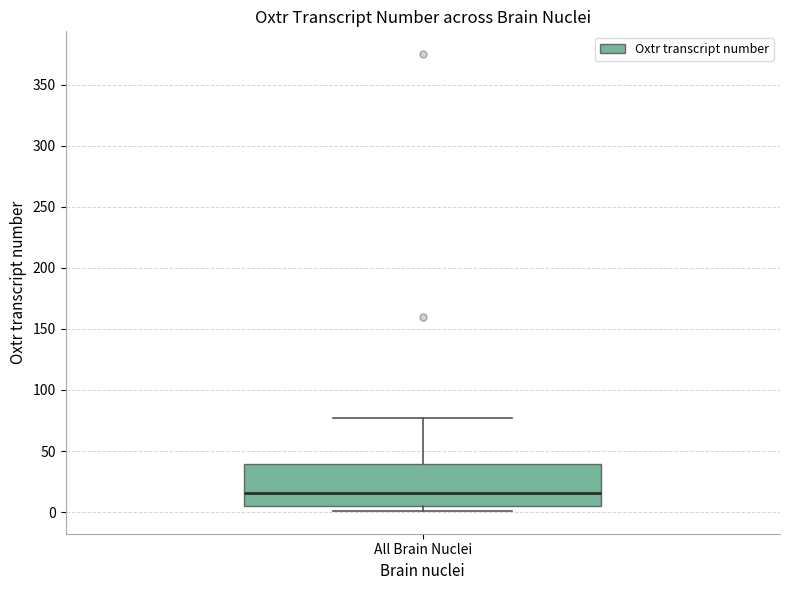

Transcribe this box plot: give where the median line is, the range the box spans, and where the two whiskers end, as read against the y-axis. The values are not printed on the chart, so give them approximately, as read against the axis.

median 15, box 5 to 40, whiskers 0 to 75